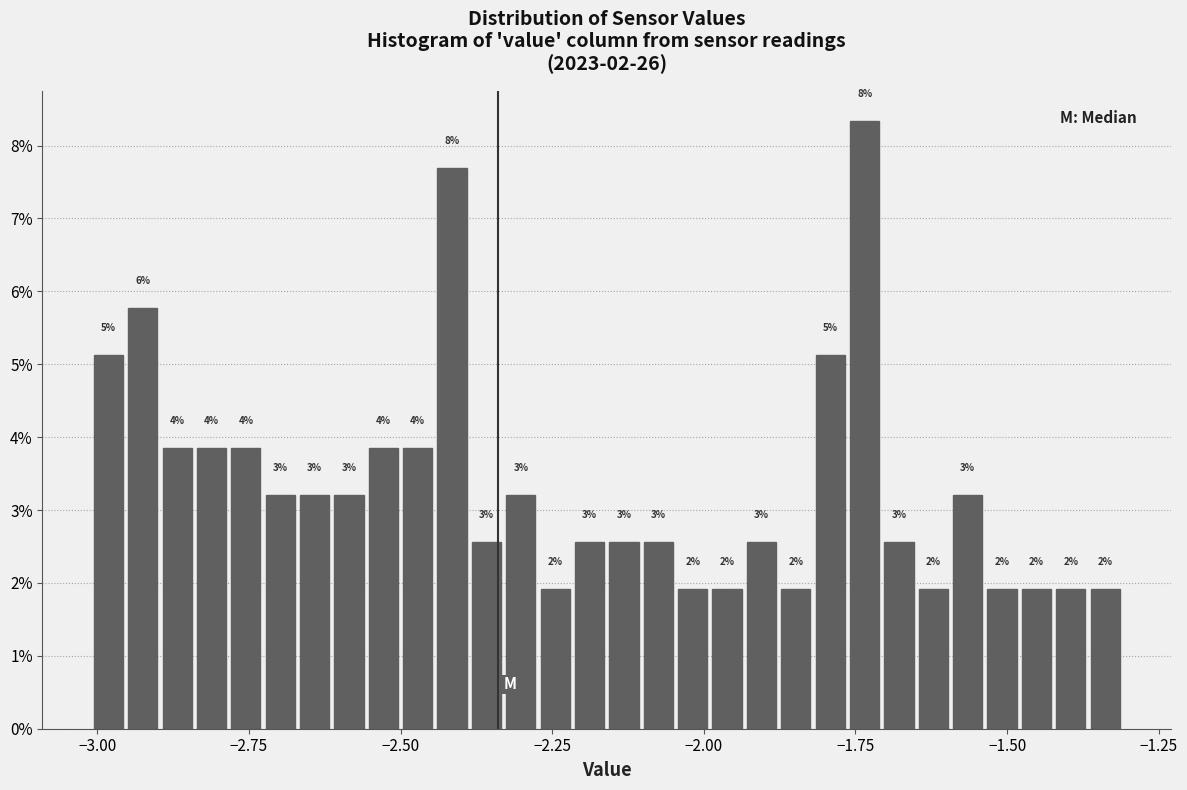

Read against the x-axis, roughly where is the centre of the tallest bar?

-1.75